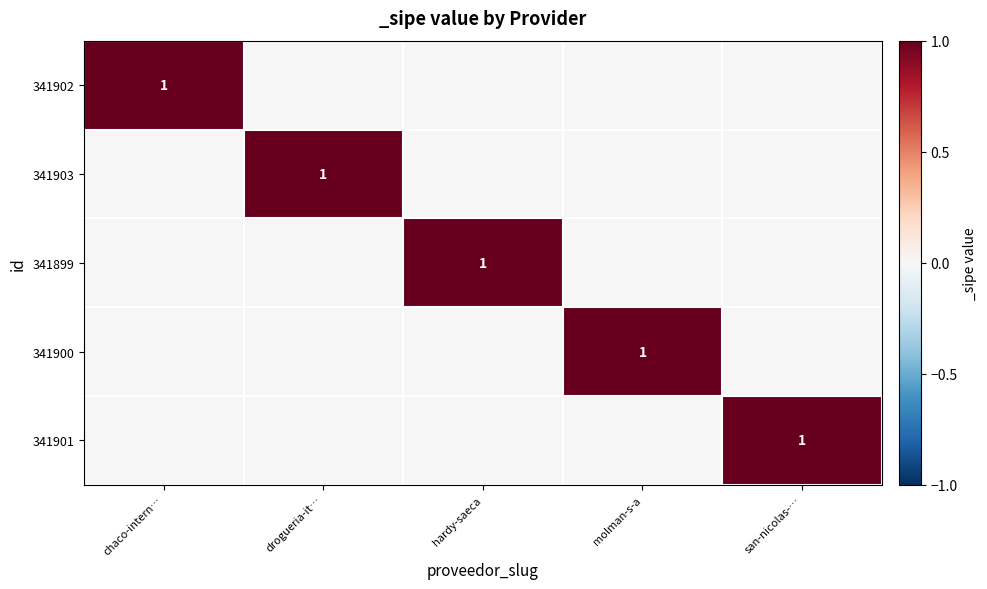

Count the number of data series in this chart.

5